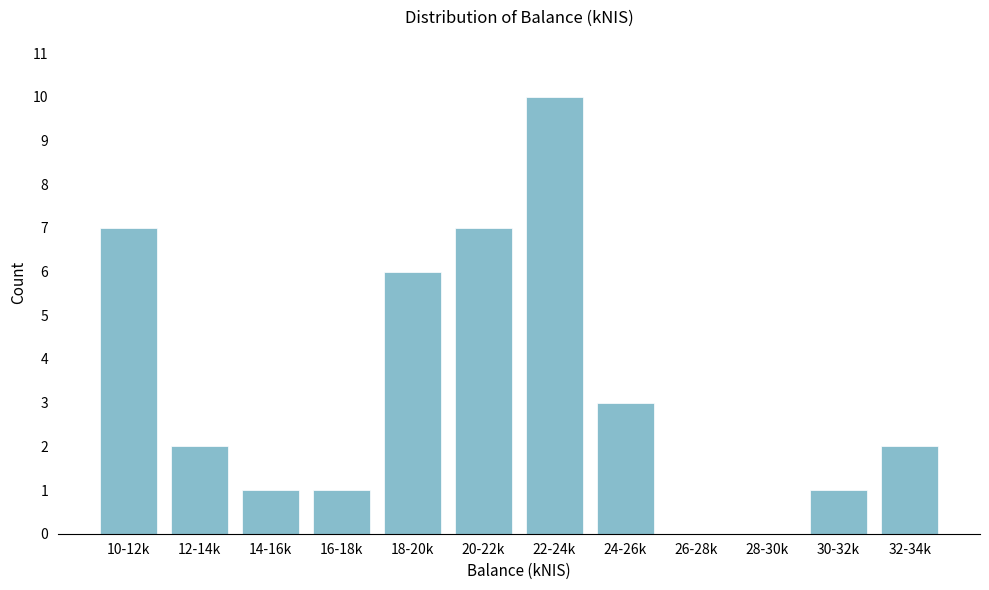

Reading left to right, extract all data points from this chart.

10-12k=7	12-14k=2	14-16k=1	16-18k=1	18-20k=6	20-22k=7	22-24k=10	24-26k=3	26-28k=0	28-30k=0	30-32k=1	32-34k=2